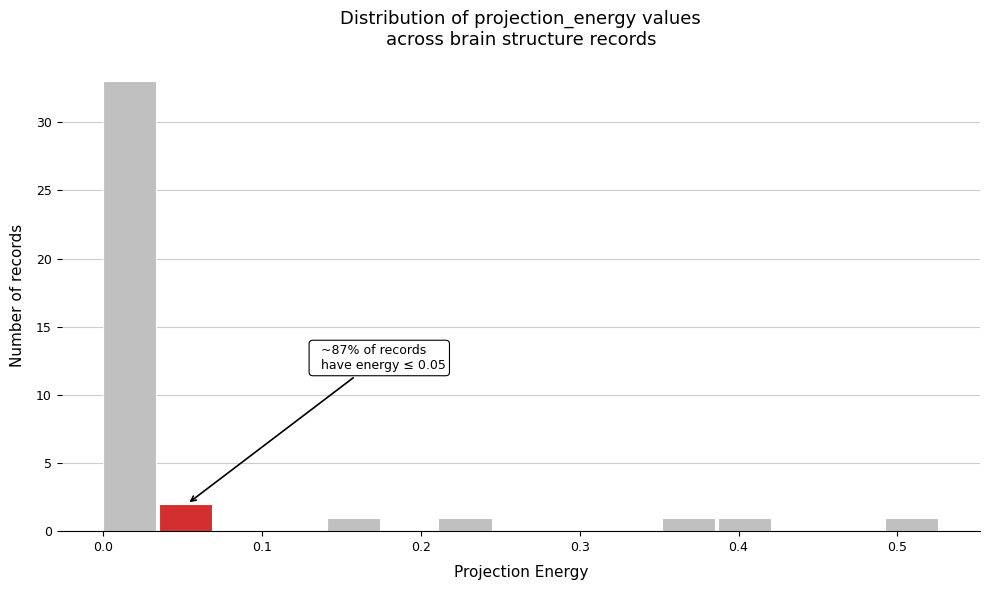

Read against the x-axis, roughly where is the centre of the tallest bar?

0.02